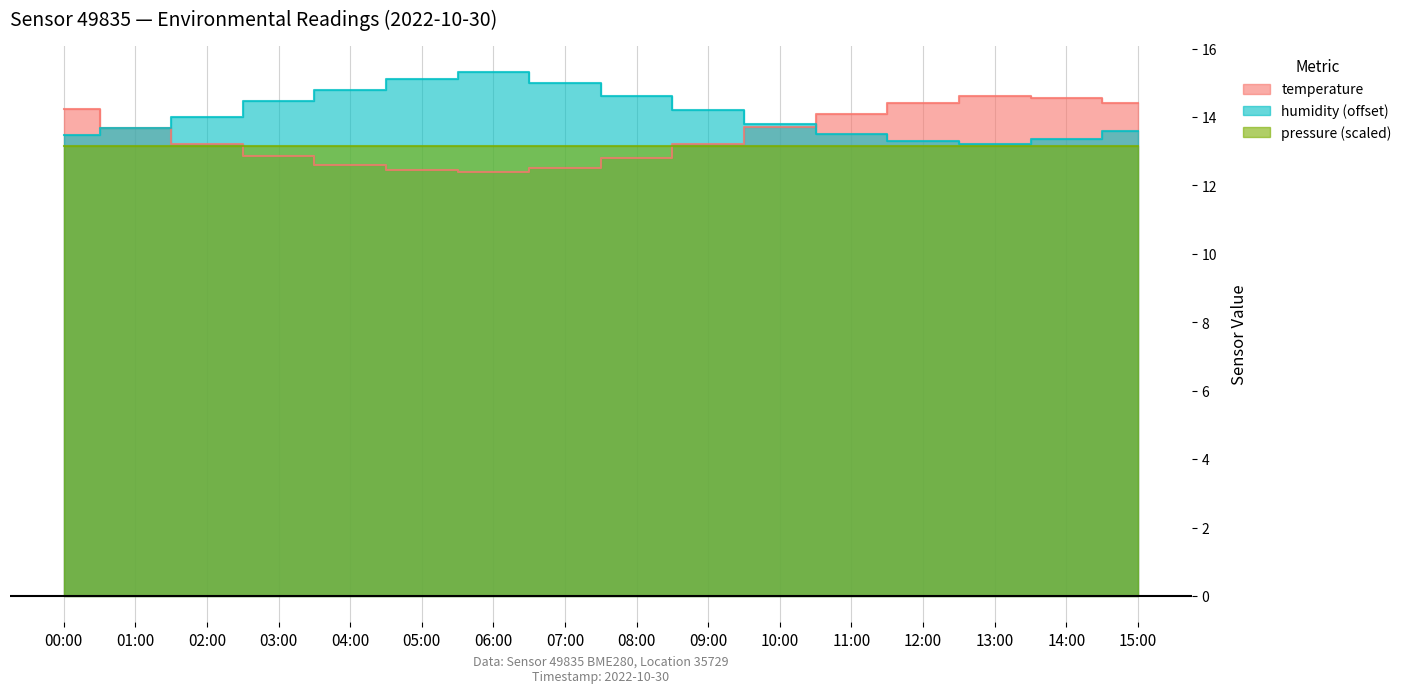

How many values in the temperature series are below 13?

6